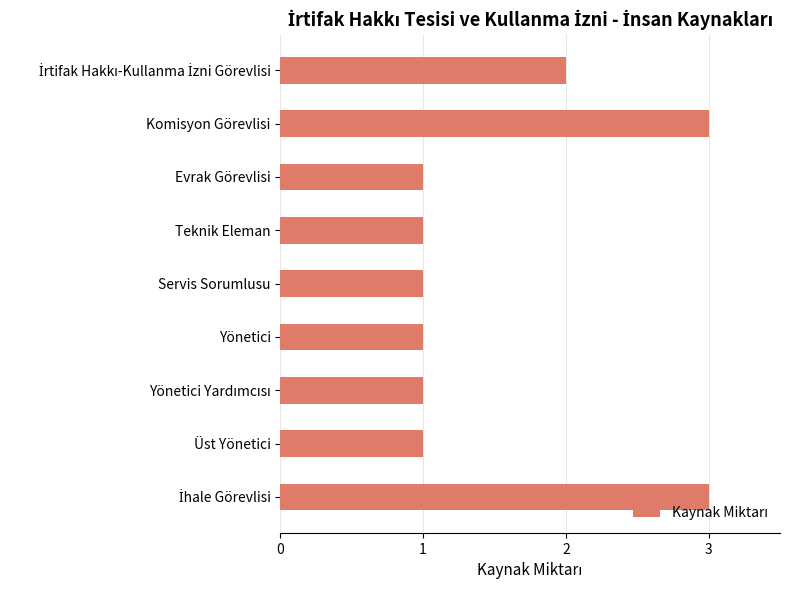

Does the chart contain stacked bars?

No